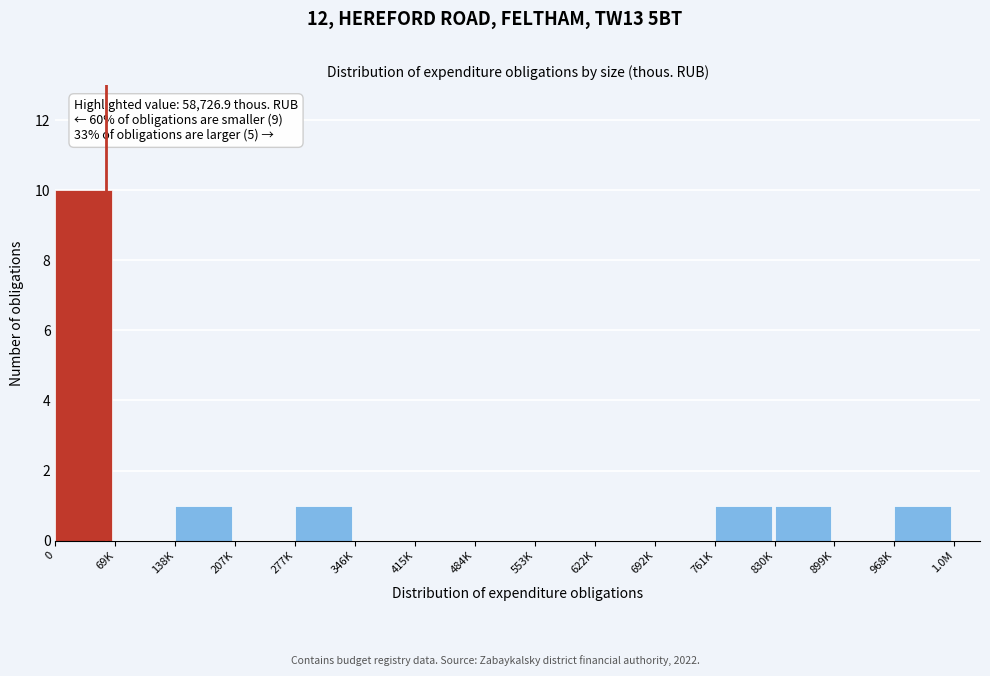

Reading left to right, what are all the values shown in this chart?

0=10	69K=0	138K=1	207K=0	277K=1	346K=0	415K=0	484K=0	553K=0	622K=0	692K=0	761K=1	830K=1	899K=0	968K=1